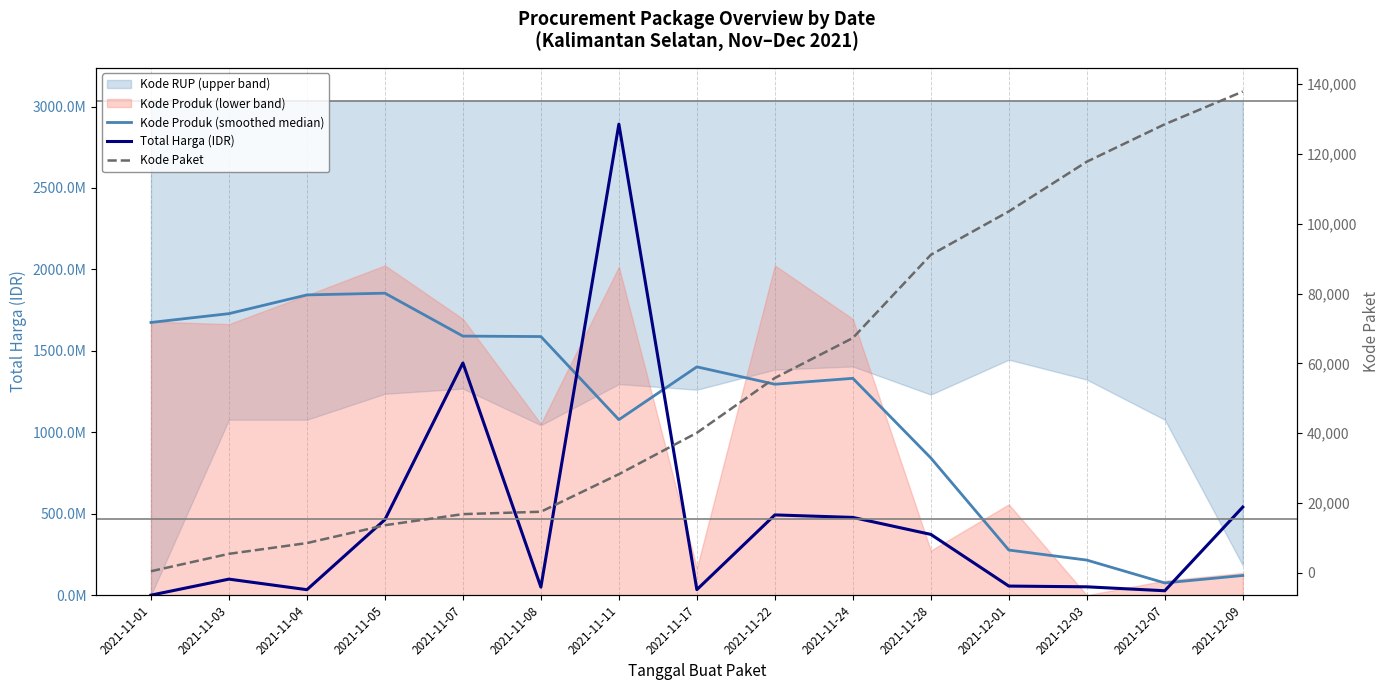

At which label does Kode Paket reach its peak?

2021-12-09